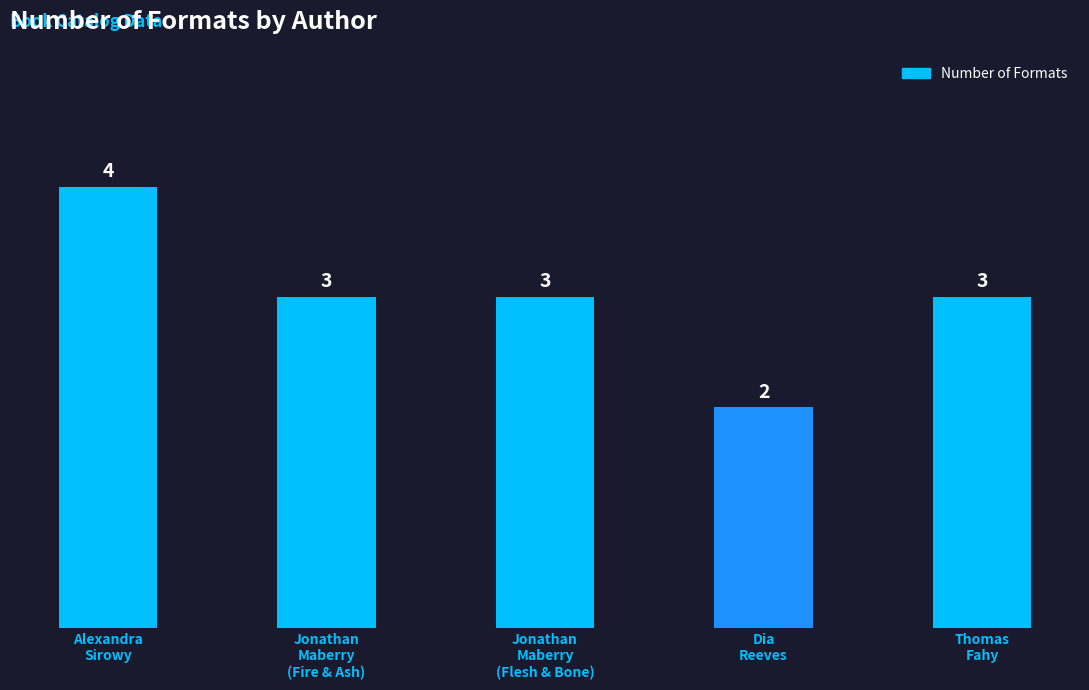

How many data points are less than 3?

1